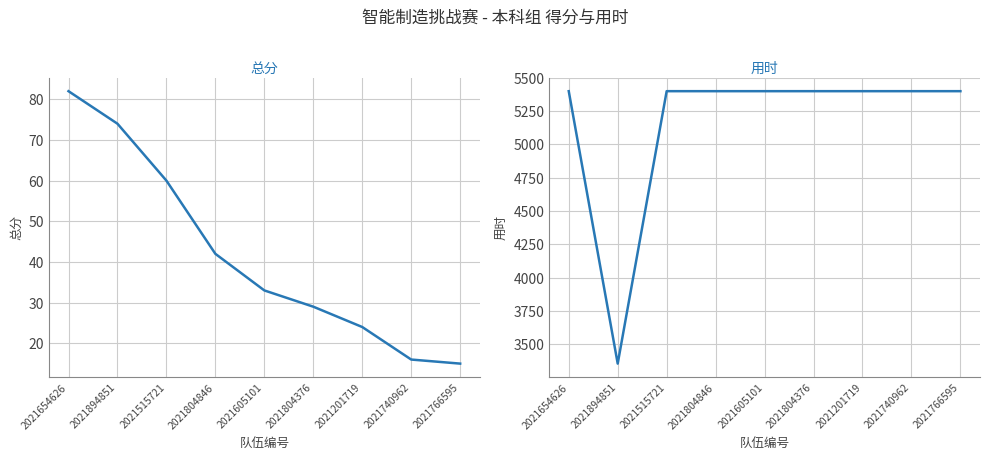

What is the sum of the 总分 values at 2021766595 and 2021654626?

97